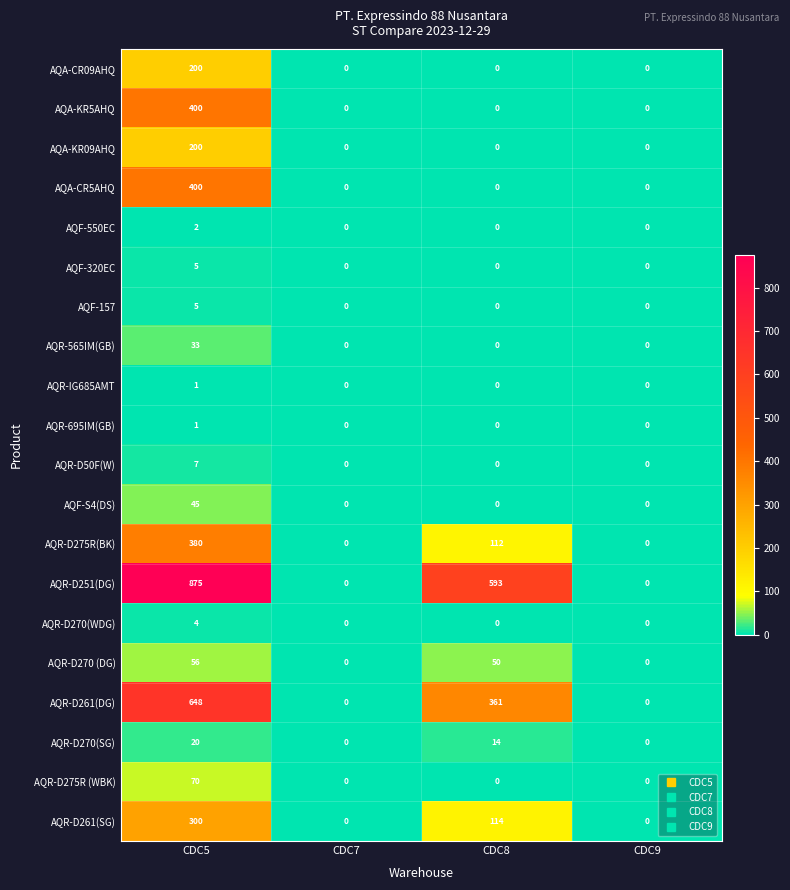

What value does the AQA-KR09AHQ series have at CDC5?

200